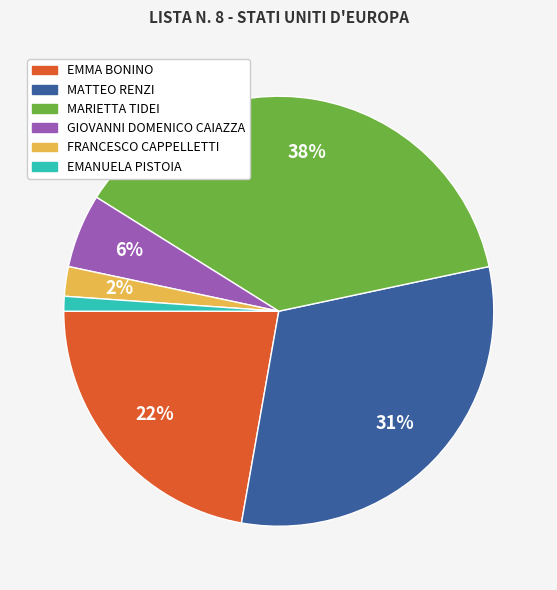

To the nearest percent, what percentage of the pie is FRANCESCO CAPPELLETTI?

2%